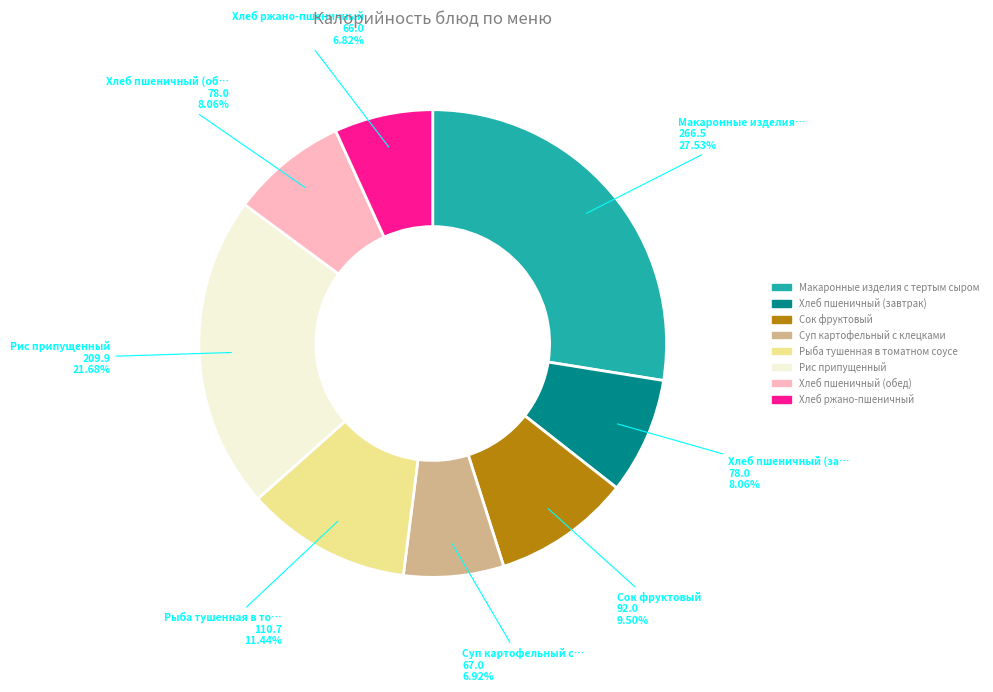

Which slice is the largest?

Макаронные изделия с тертым сыром